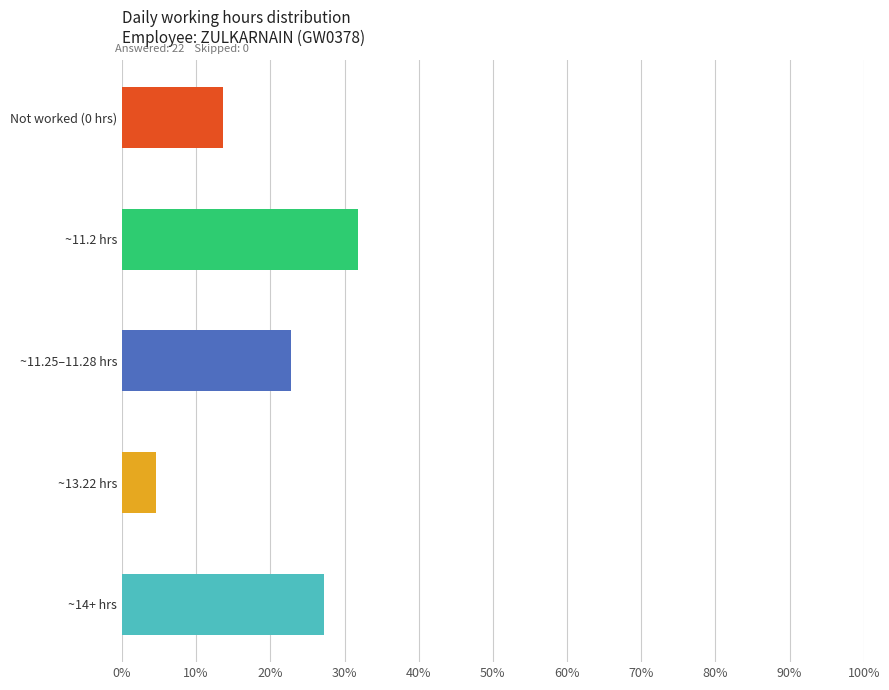

Are the bars grouped side by side (vs. stacked)?

No